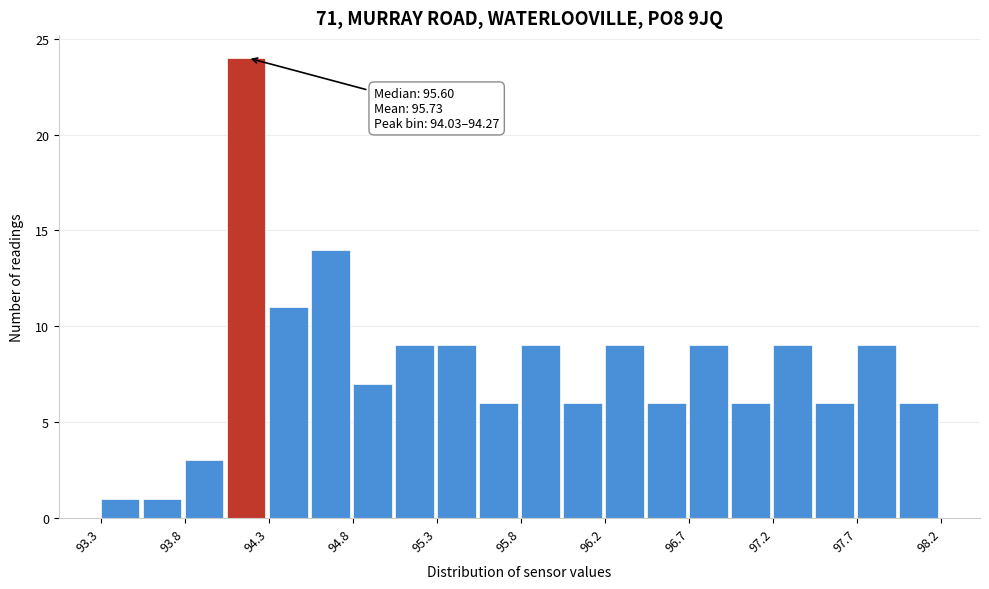

Over which range of the x-axis is the bar tallest?

94.05 to 94.25